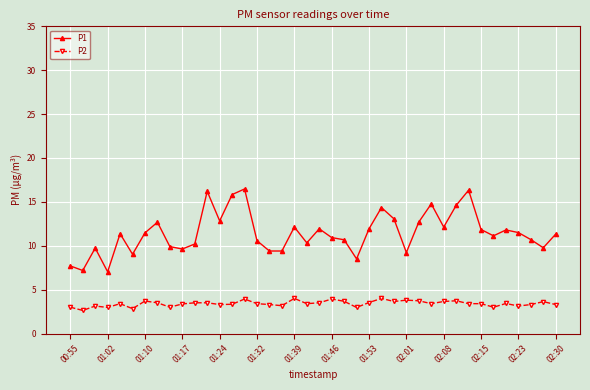

What are all the series names shown in the legend?

P1, P2